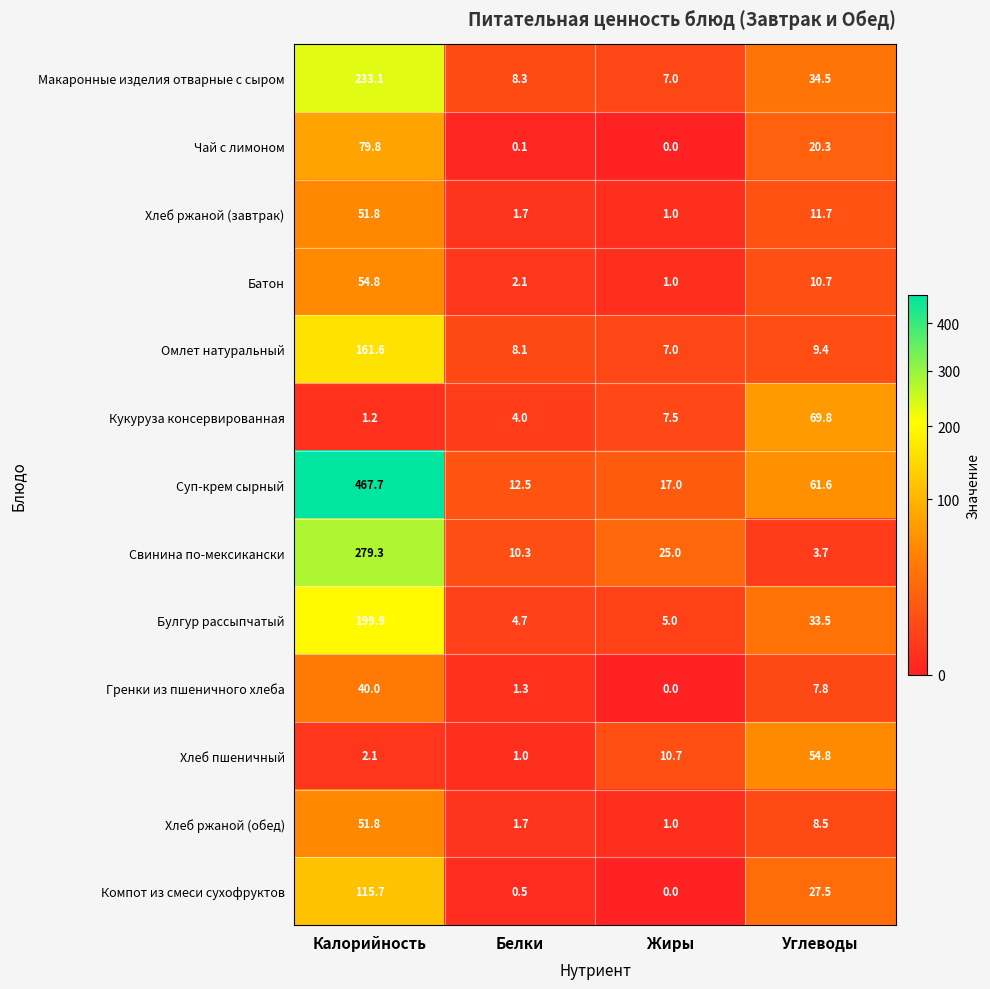

Is it true that Омлет натуральный equals 8.1 at Белки?

True